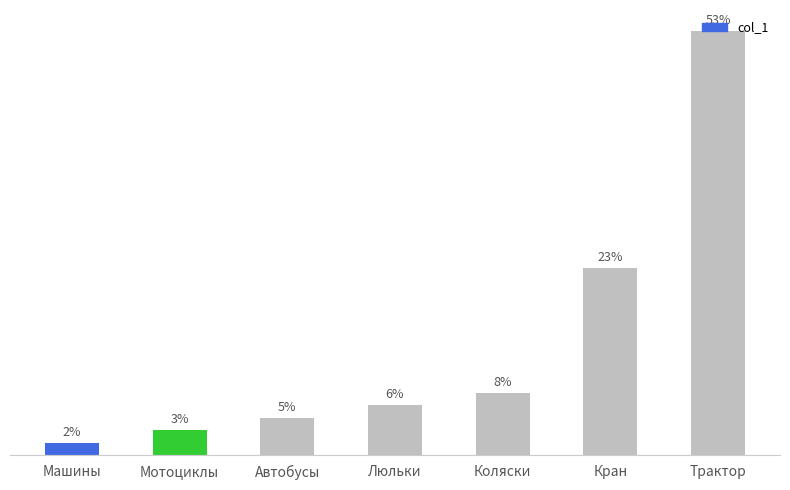

What is the average value?

14.3